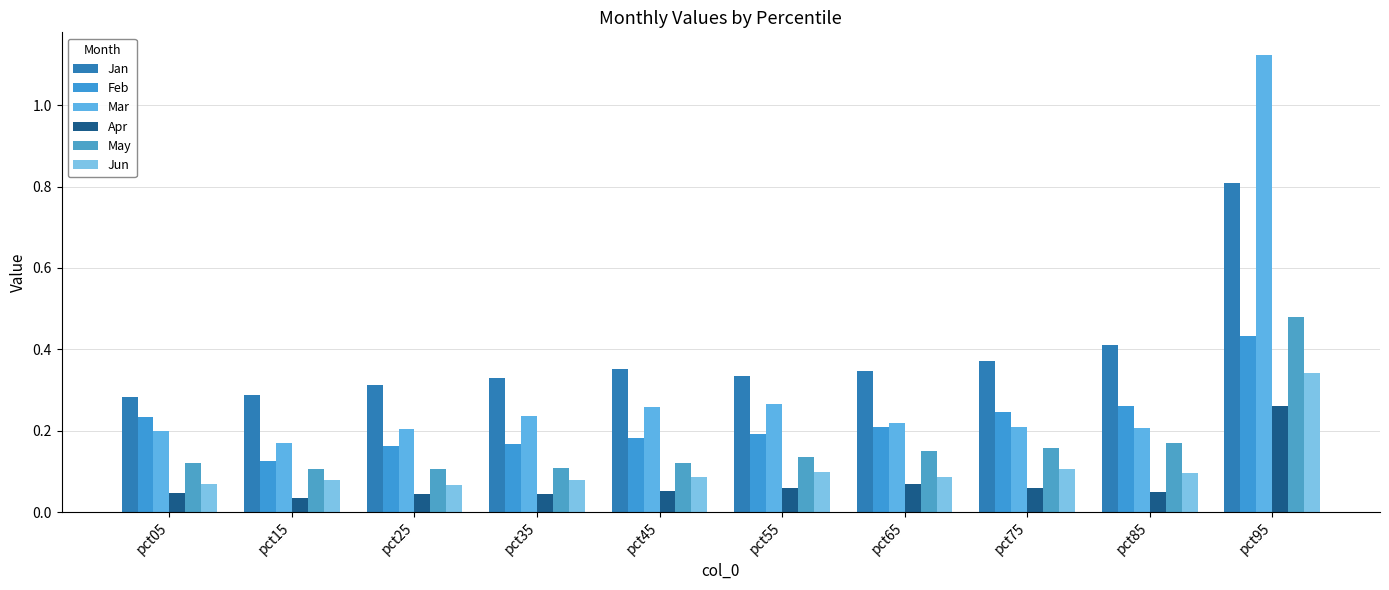

How many groups of bars are there?

10